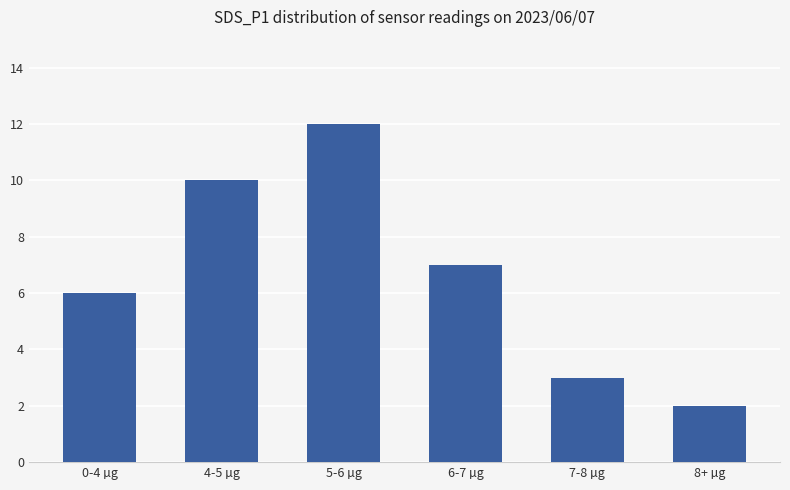

List the labels in order of value, largest first.

5-6 µg, 4-5 µg, 6-7 µg, 0-4 µg, 7-8 µg, 8+ µg